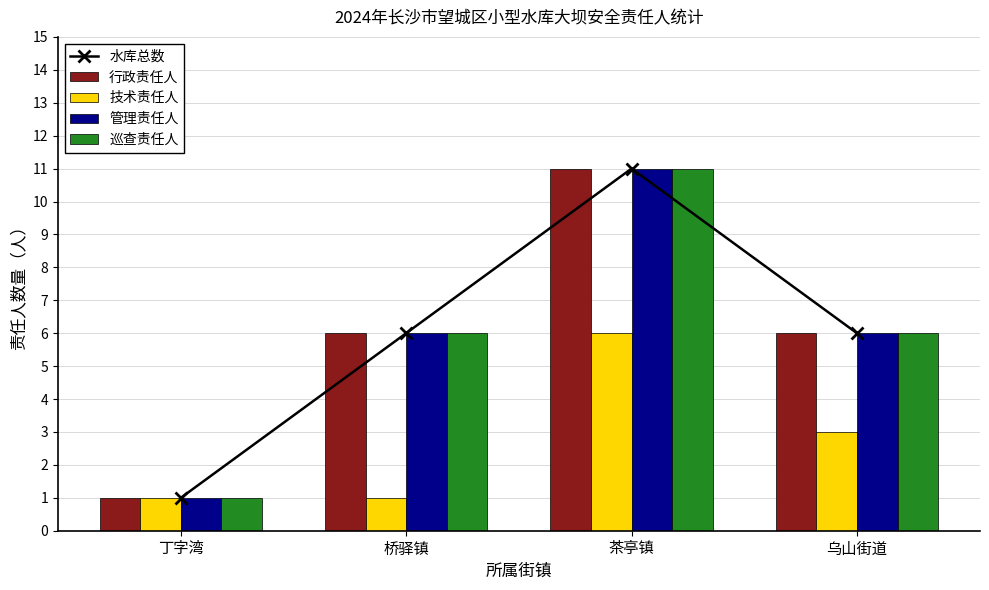

What is the average value of the 行政责任人 series?

6